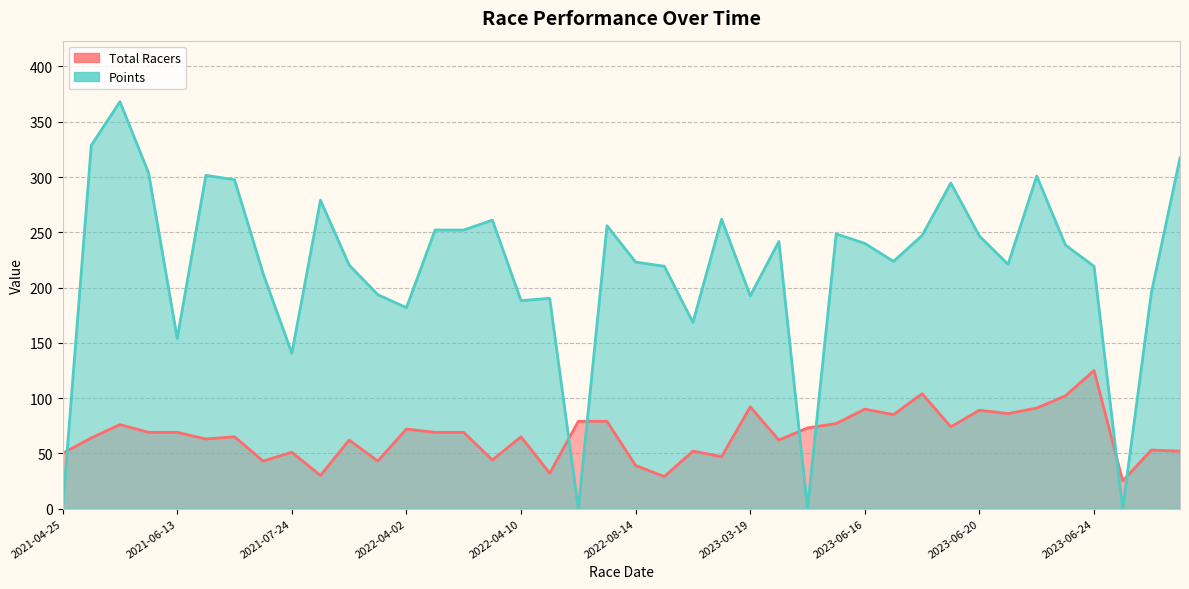

Reading left to right, what are all the values shown in this chart?

Total Racers: 50.0	64.0	76.0	69.0	69.0	63.0	65.0	43.0	51.0	30.0	62.0	43.0	72.0	69.0	69.0	44.0	65.0	32.0	79.0	79.0	39.0	29.0	52.0	47.0	92.0	62.0	73.0	77.0	90.0	85.0	104.0	74.0	89.0	86.0	91.0	102.0	125.0	25.0	53.0	52.0
Points: 0.0	328.6	368.1	303.7	154.0	301.5	297.5	212.5	140.5	279.0	220.4	193.6	181.8	252.0	252.0	261.0	188.1	190.3	0.0	256.0	223.0	219.3	168.4	261.8	192.5	241.7	0.0	248.6	239.9	223.6	247.2	294.5	246.5	221.0	300.9	238.5	219.2	0.0	195.2	317.3